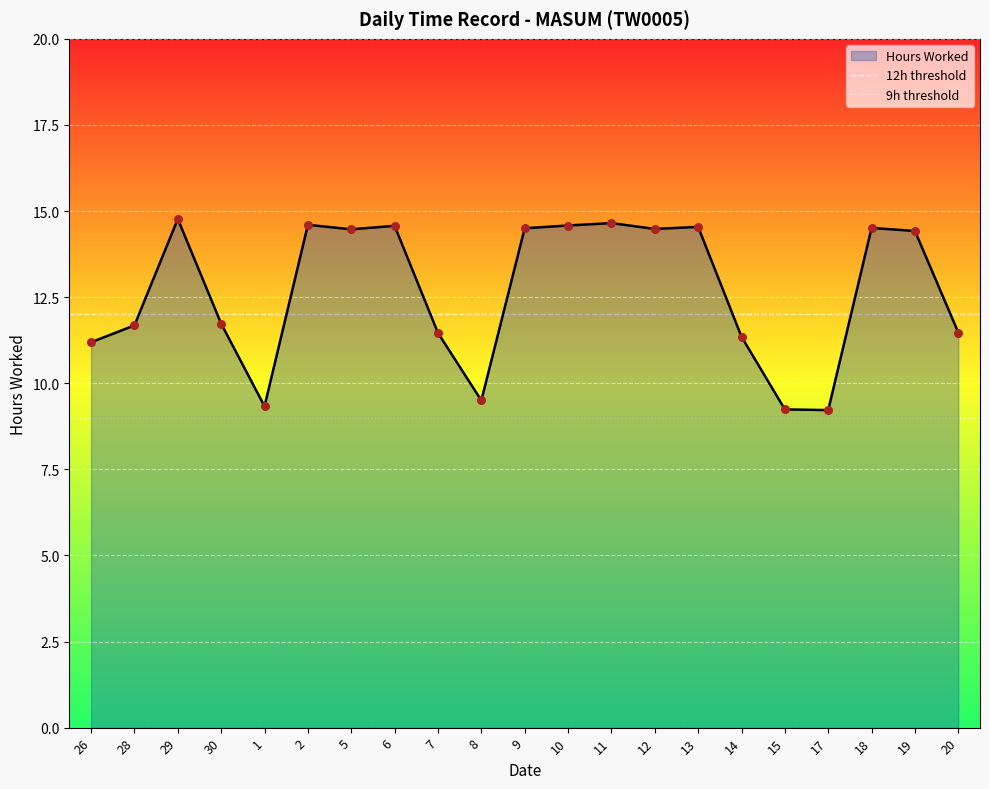

Is the value of 12h threshold at 26 greater than the value of 9h threshold at 28?

Yes